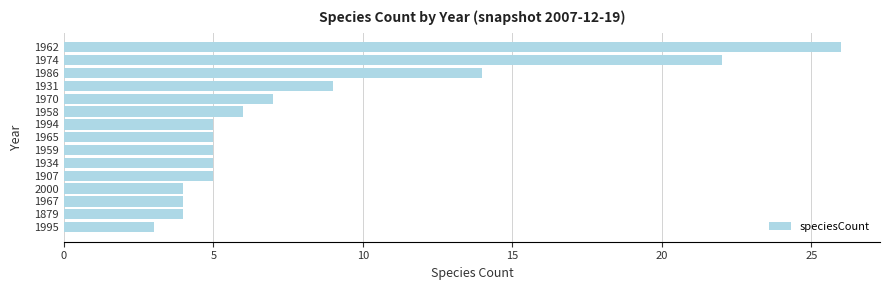

How many series are shown in this chart?

1